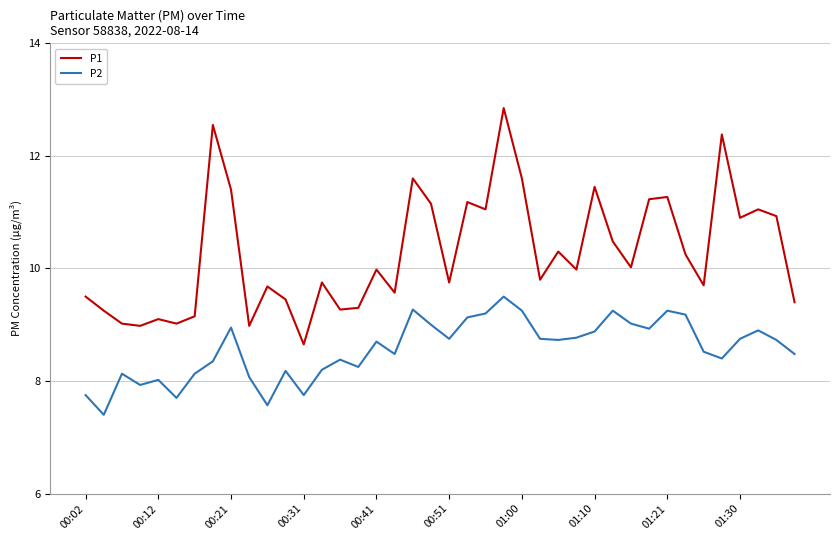

Rank the series by their average value, from lowest to highest.

P2, P1